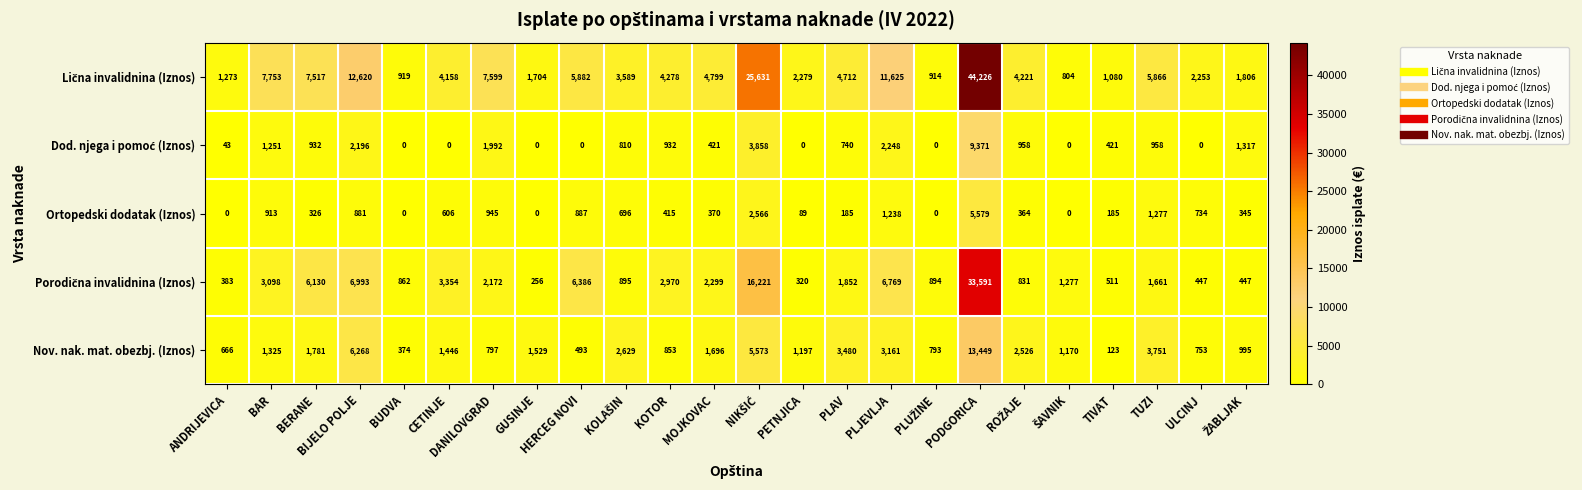

How many distinct data groups are displayed?

5